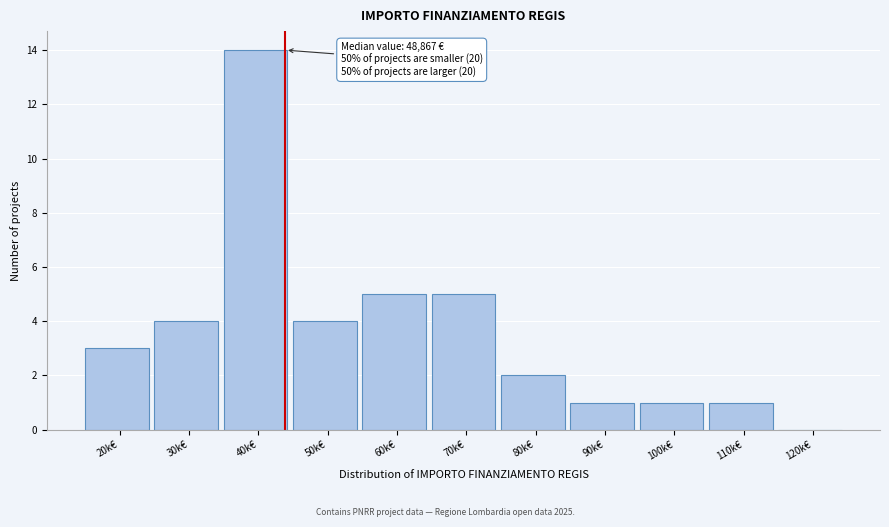

Reading left to right, list all the values displayed in this chart.

20k€=3	30k€=4	40k€=14	50k€=4	60k€=5	70k€=5	80k€=2	90k€=1	100k€=1	110k€=1	120k€=0